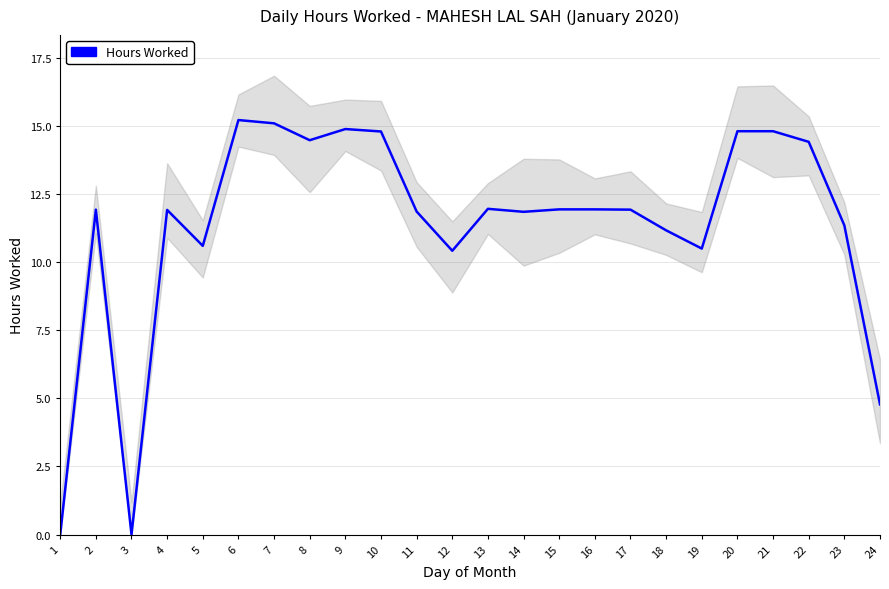

How many data points does each series have?

24